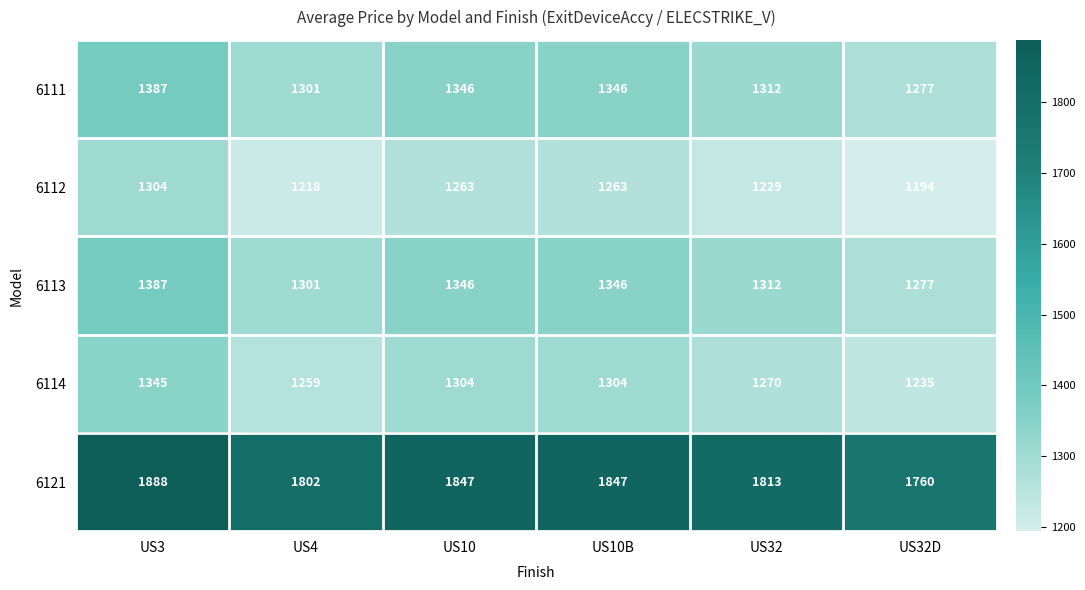

At which category is the sum across all series the highest?

US3